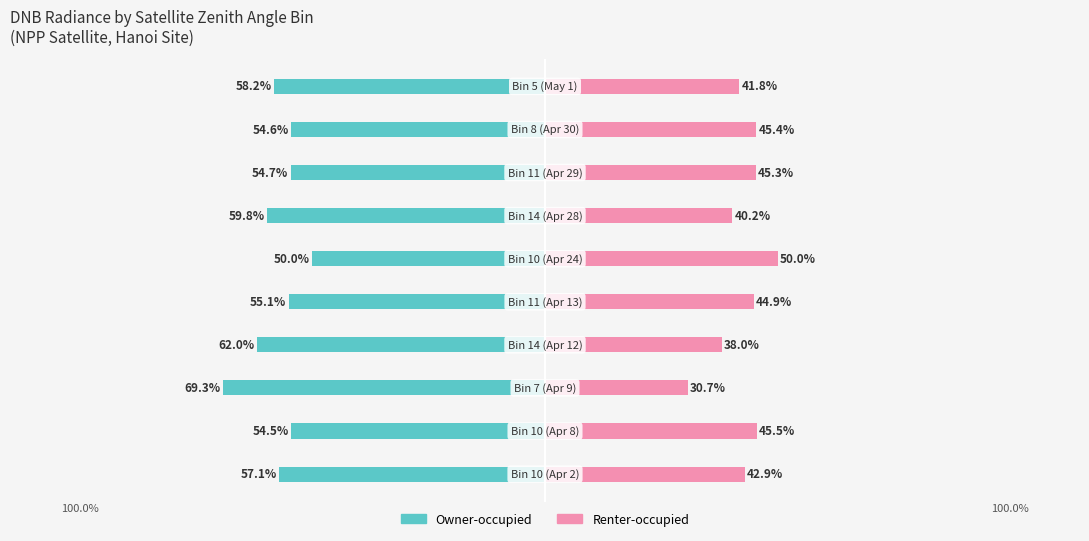

Which series has the largest range (max minus min)?

Renter-occupied